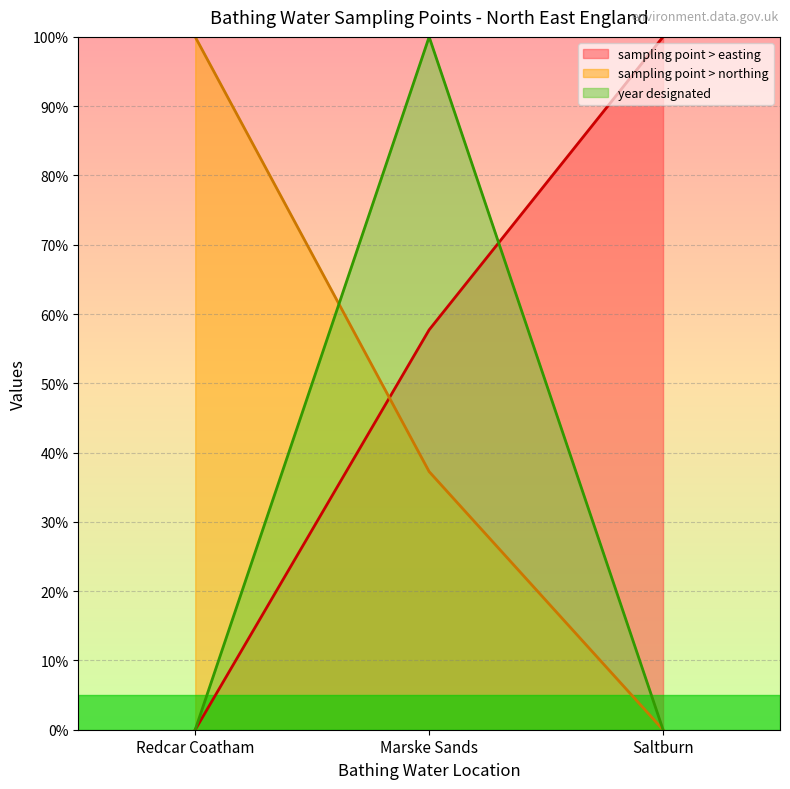

At how many categories does at least one series exceed 59?

3